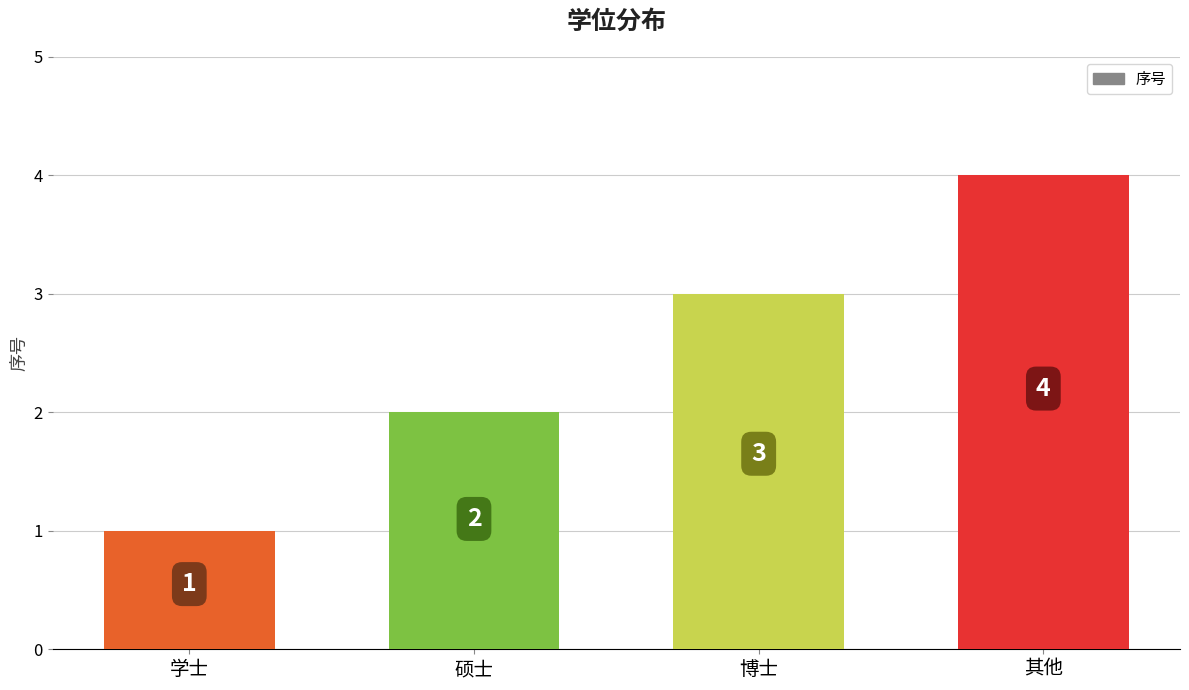

What is the value of the 1st bar from the left?

1